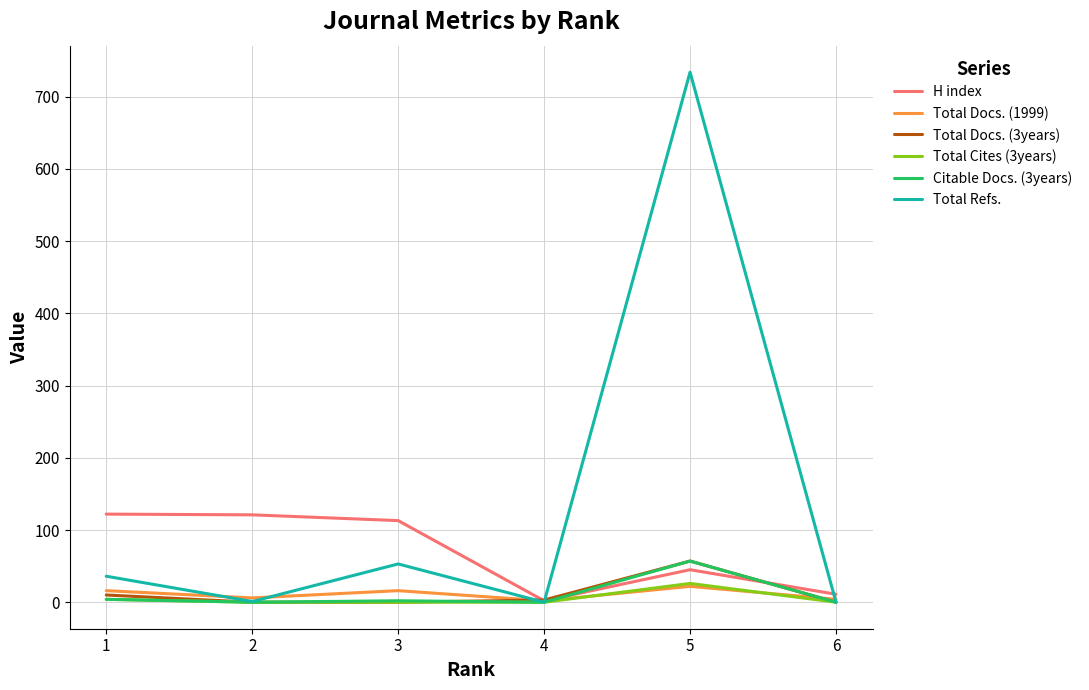

Is the value of H index at 5 greater than the value of Total Docs. (3years) at 3?

Yes